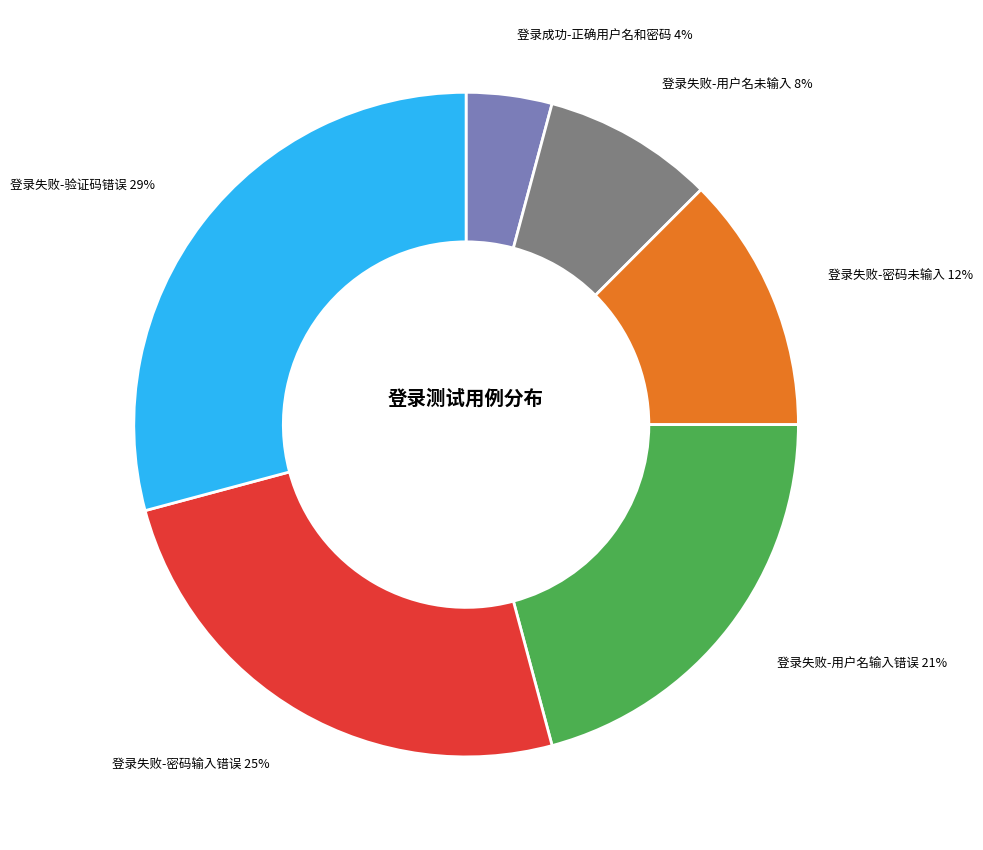

What is the smallest slice in the pie chart?

登录成功-正确用户名和密码